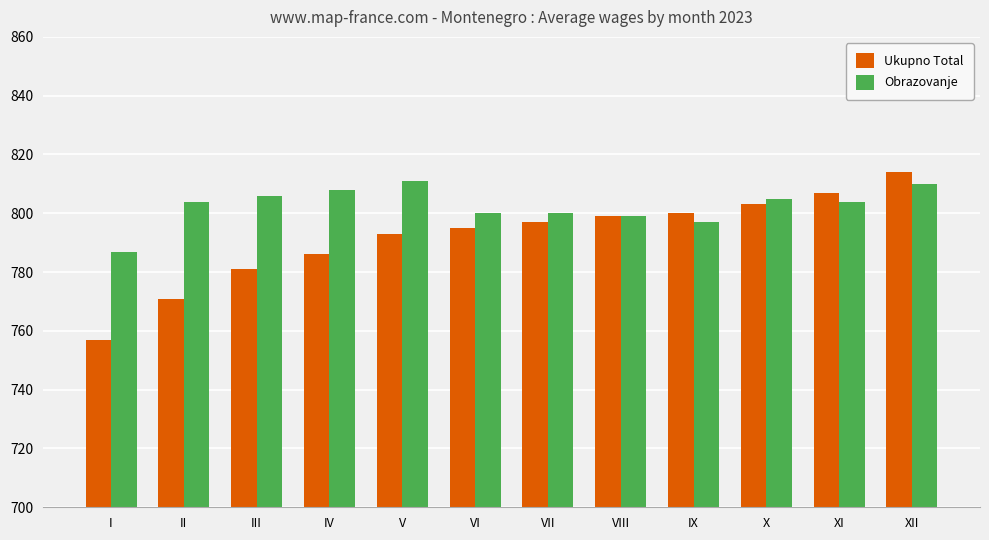

True or false: Obrazovanje has a value of 1199 at VIII.

False